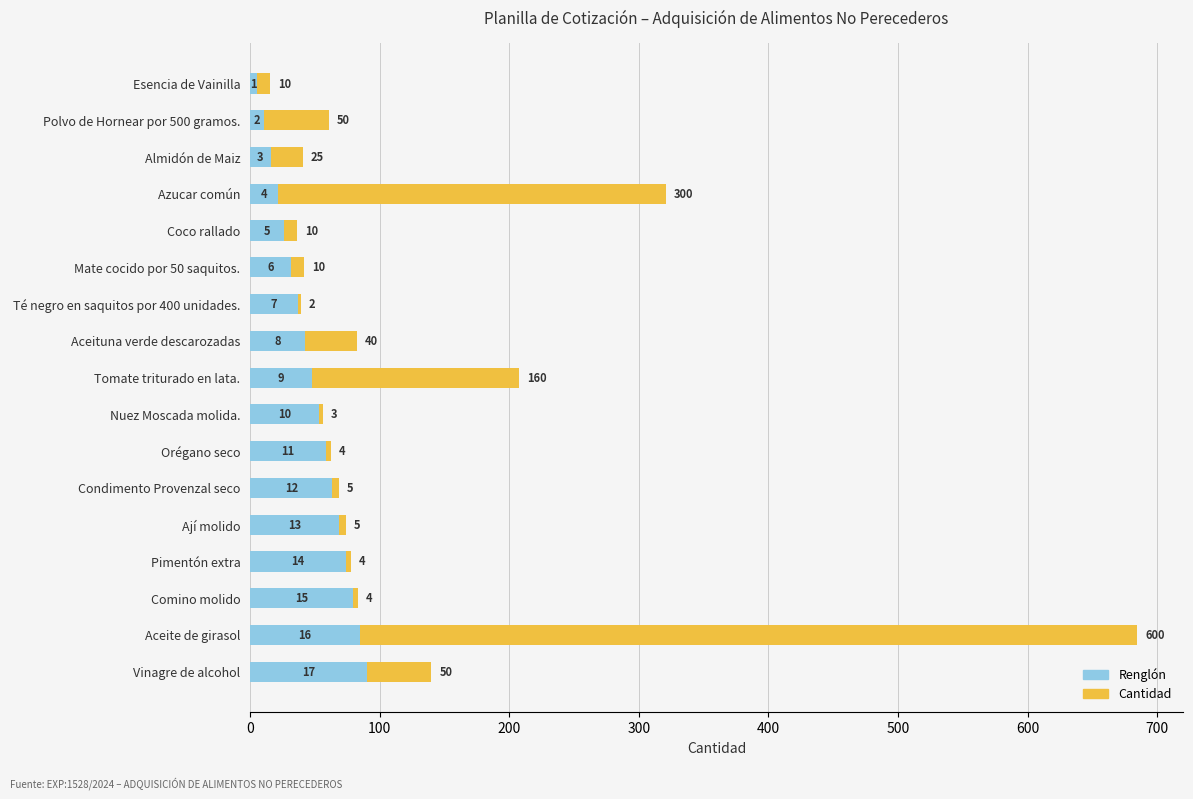

What is the sum of all Renglón values?

810.0